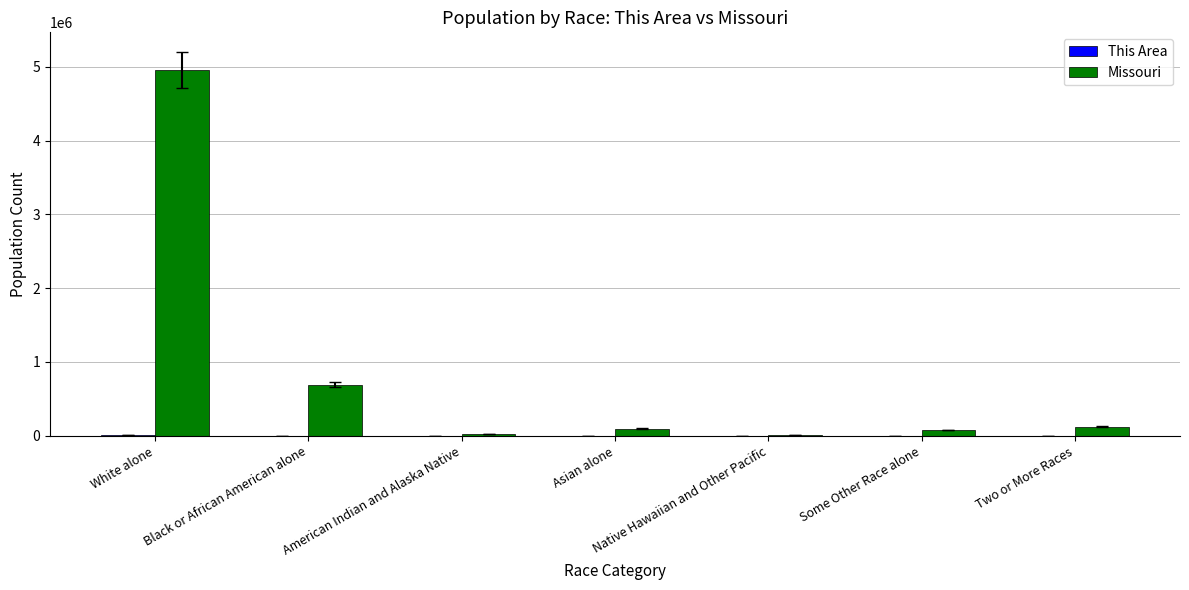

At which category is the sum across all series the highest?

White alone